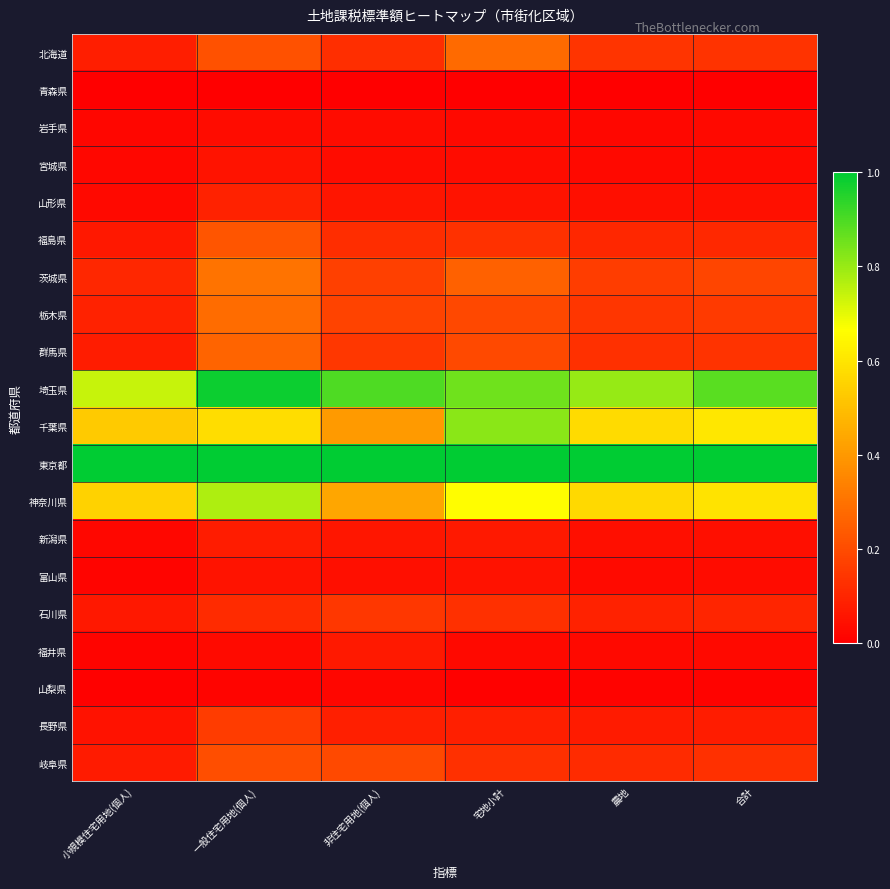

How many categories are shown in the chart?

6